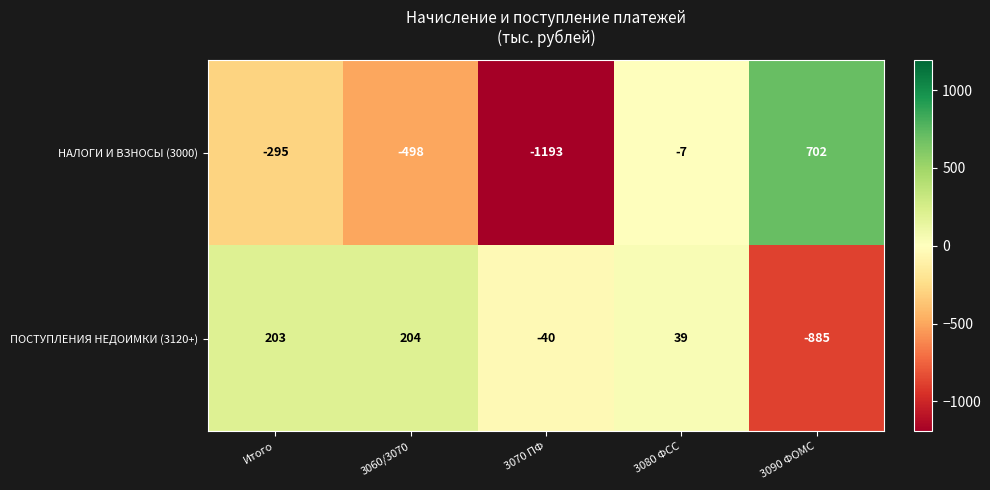

True or false: НАЛОГИ И ВЗНОСЫ (3000) has a value of -137 at 3060/3070.

False